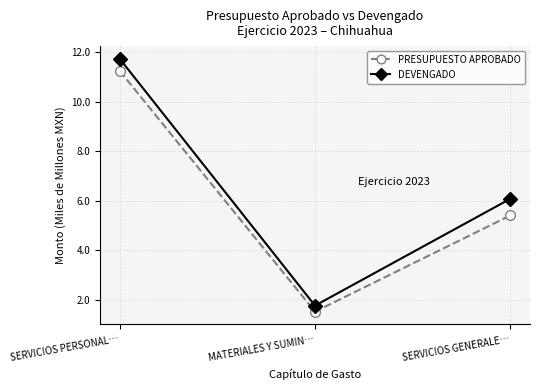

How many lines are shown in the chart?

2